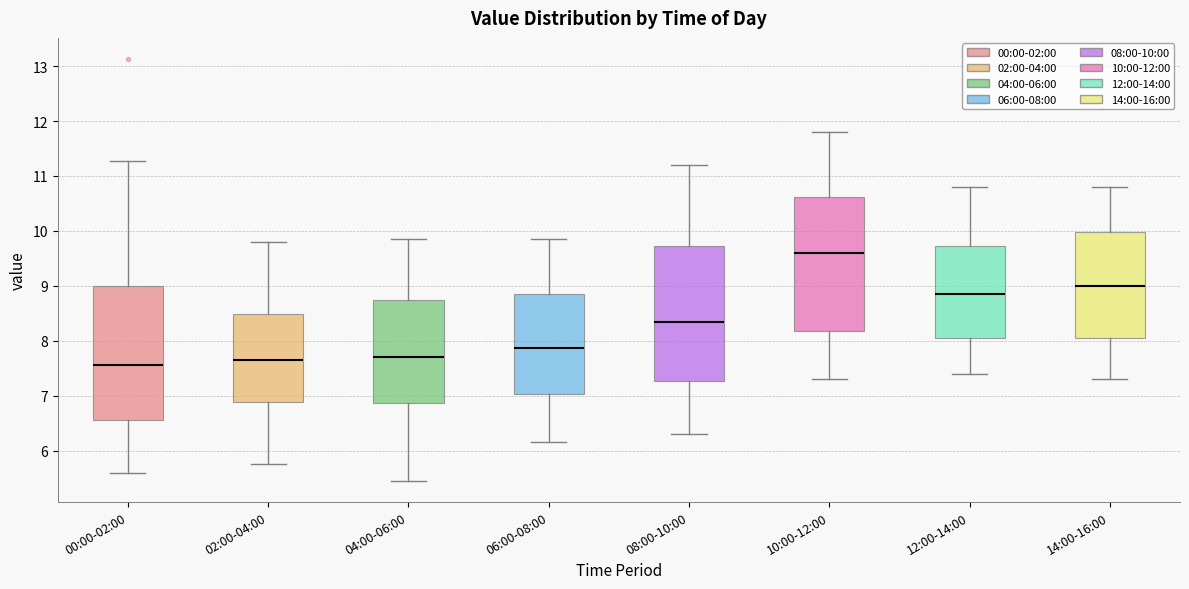

Reading left to right, read every box against the y-axis: the position of its median line, the range the box covers, and the ends of its whiskers. The values are not printed on the chart, so give them approximately, as read against the axis.

00:00-02:00: median 7.6, box 6.6 to 9.0, whiskers 5.6 to 11.3
02:00-04:00: median 7.7, box 6.9 to 8.5, whiskers 5.8 to 9.8
04:00-06:00: median 7.7, box 6.9 to 8.8, whiskers 5.5 to 9.9
06:00-08:00: median 7.9, box 7.0 to 8.9, whiskers 6.2 to 9.9
08:00-10:00: median 8.4, box 7.3 to 9.7, whiskers 6.3 to 11.2
10:00-12:00: median 9.6, box 8.2 to 10.6, whiskers 7.3 to 11.8
12:00-14:00: median 8.9, box 8.1 to 9.7, whiskers 7.4 to 10.8
14:00-16:00: median 9.0, box 8.1 to 10.0, whiskers 7.3 to 10.8